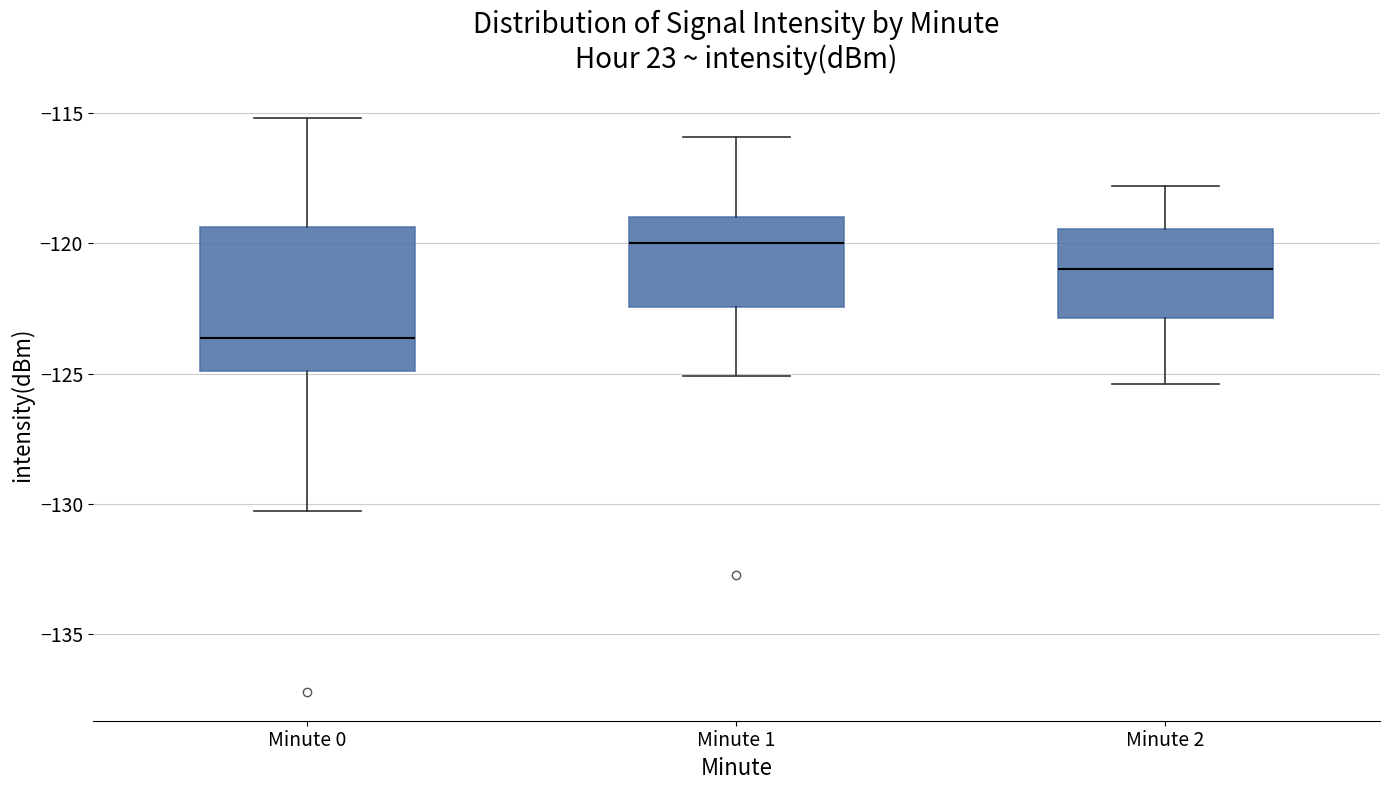

Comparing the boxes themselves (not the whiskers), which one is the tallest?

Minute 0